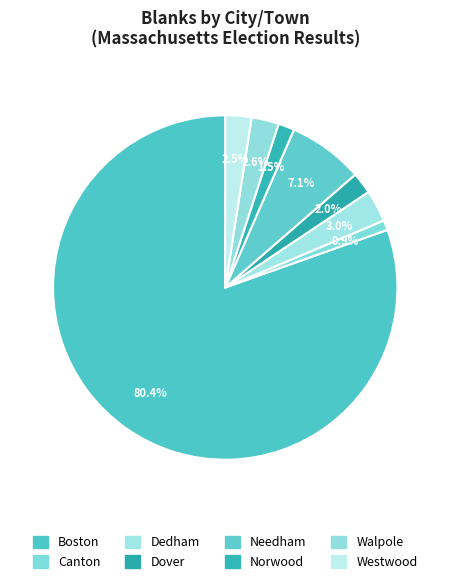

Does any single category account for the majority?

Yes